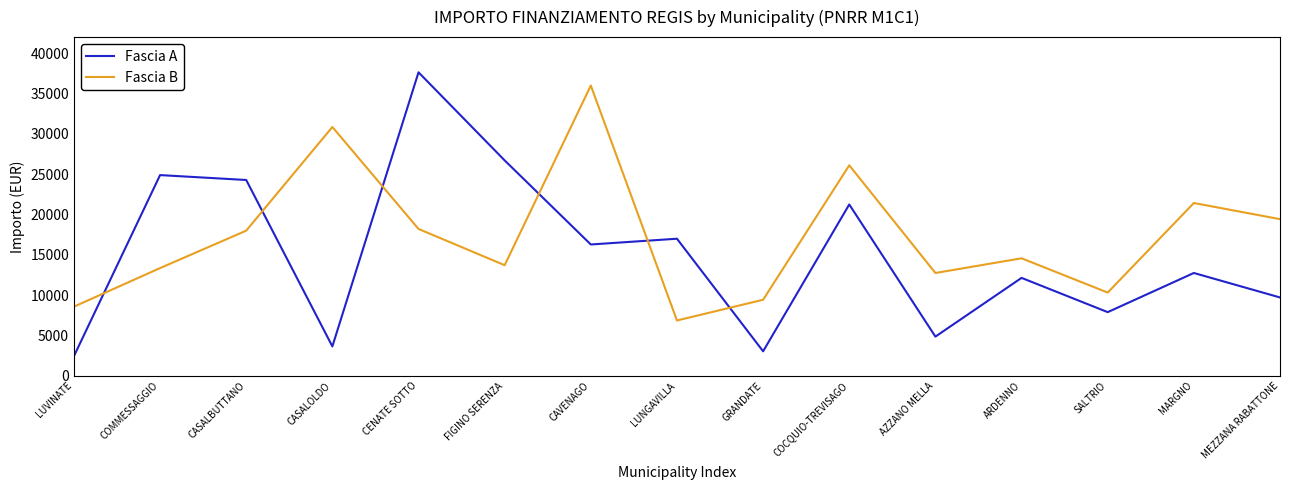

What is the maximum value shown in the chart?

37634